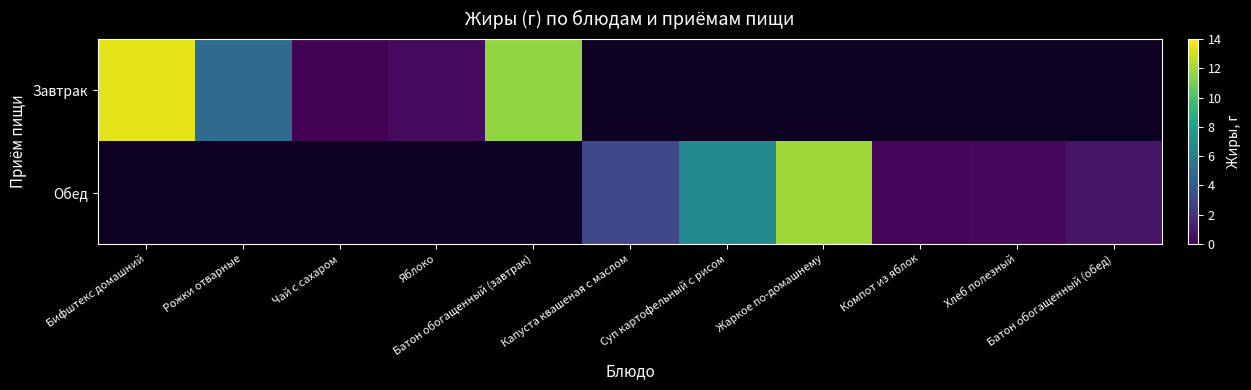

At Хлеб полезный, list the series in order from largest to smallest.

Завтрак, Обед